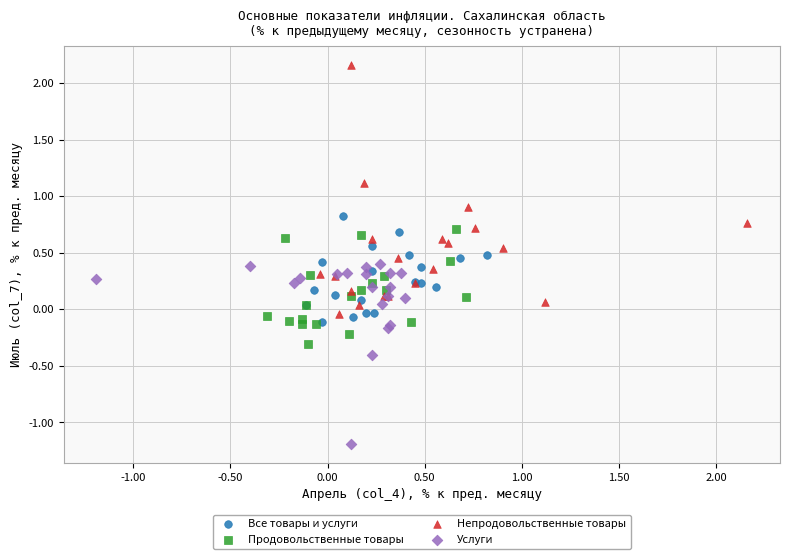

Which series contains the lowest Y value?

Услуги